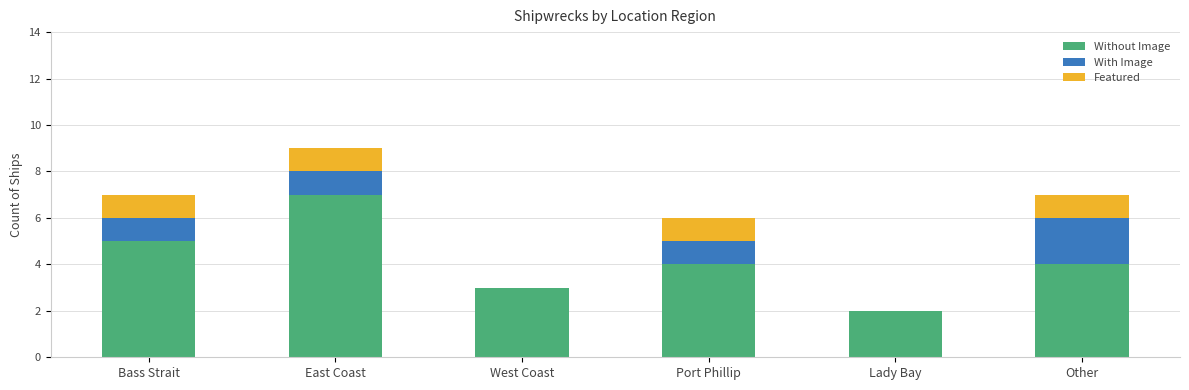

The value of Without Image at Lady Bay is 2. True or false?

True